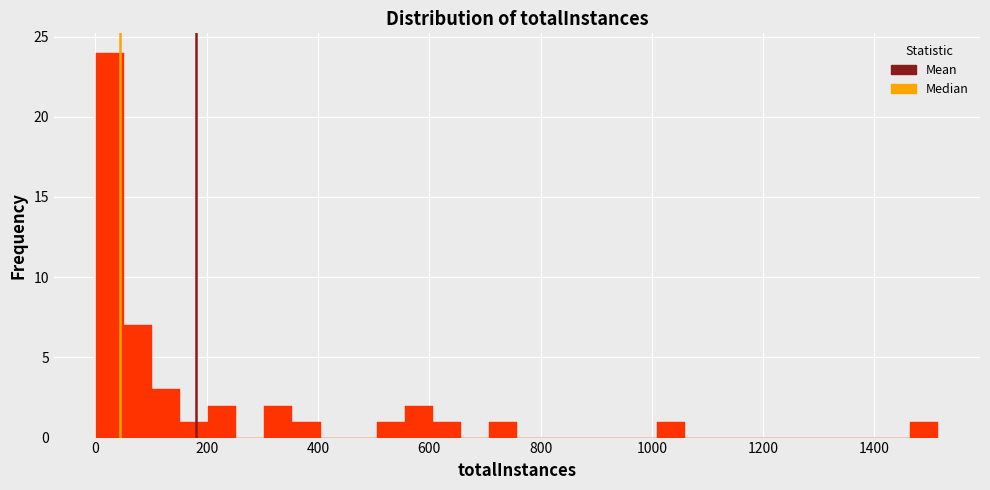

Read against the x-axis, roughly where is the centre of the tallest bar?

20